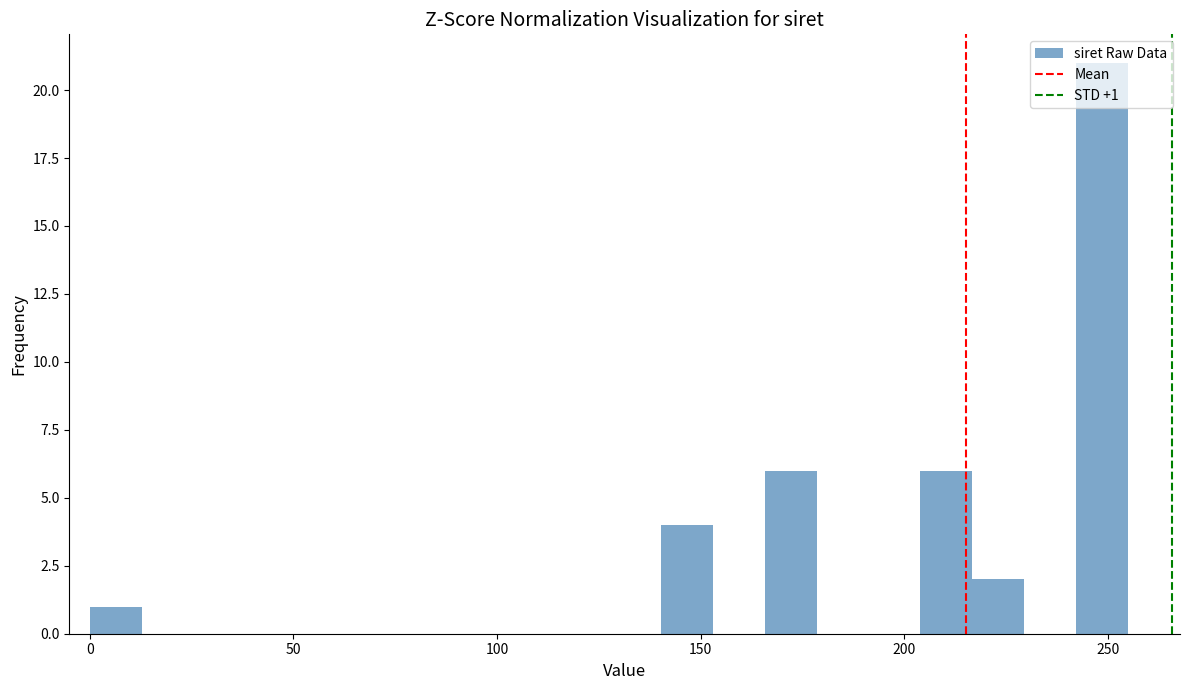

Around what value on the x-axis is the tallest bar? Give the approximate position of its centre, as read against the axis.

250